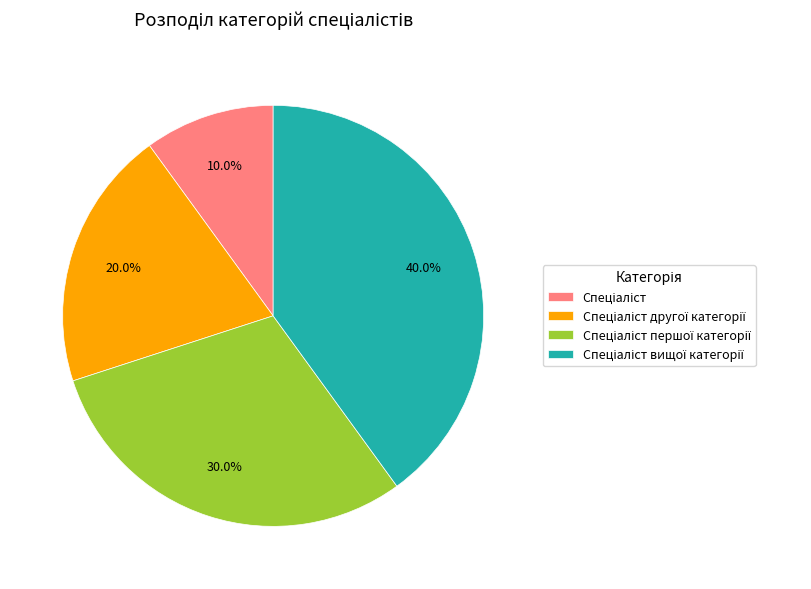

Does any single category account for the majority?

No